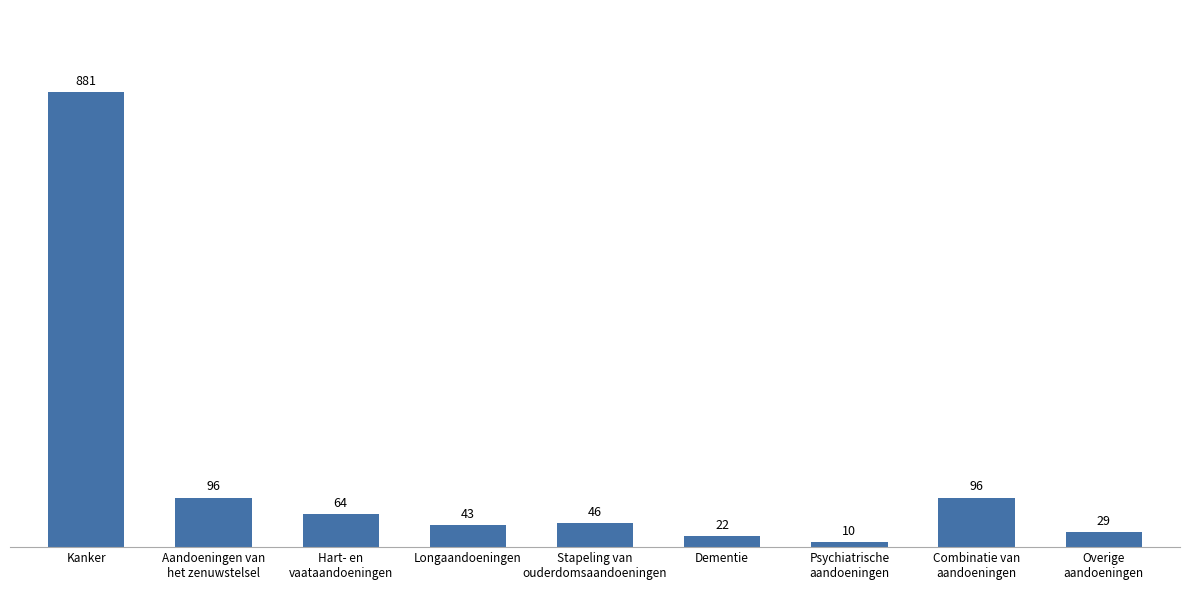

The value at Psychiatrische
aandoeningen is 10. True or false?

True